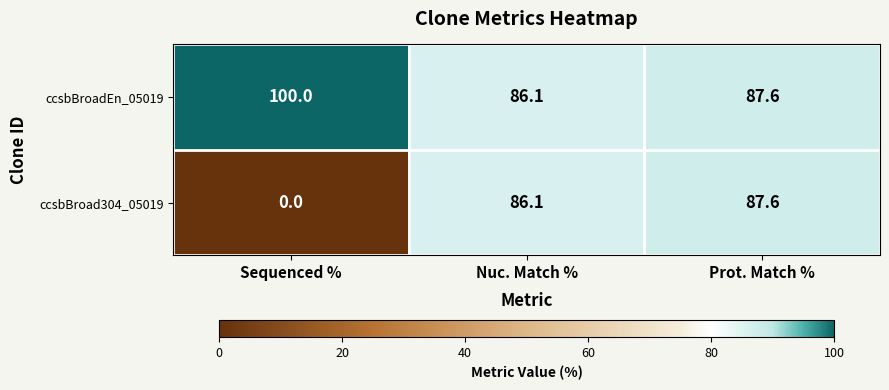

At which category is the sum across all series the highest?

Prot. Match %